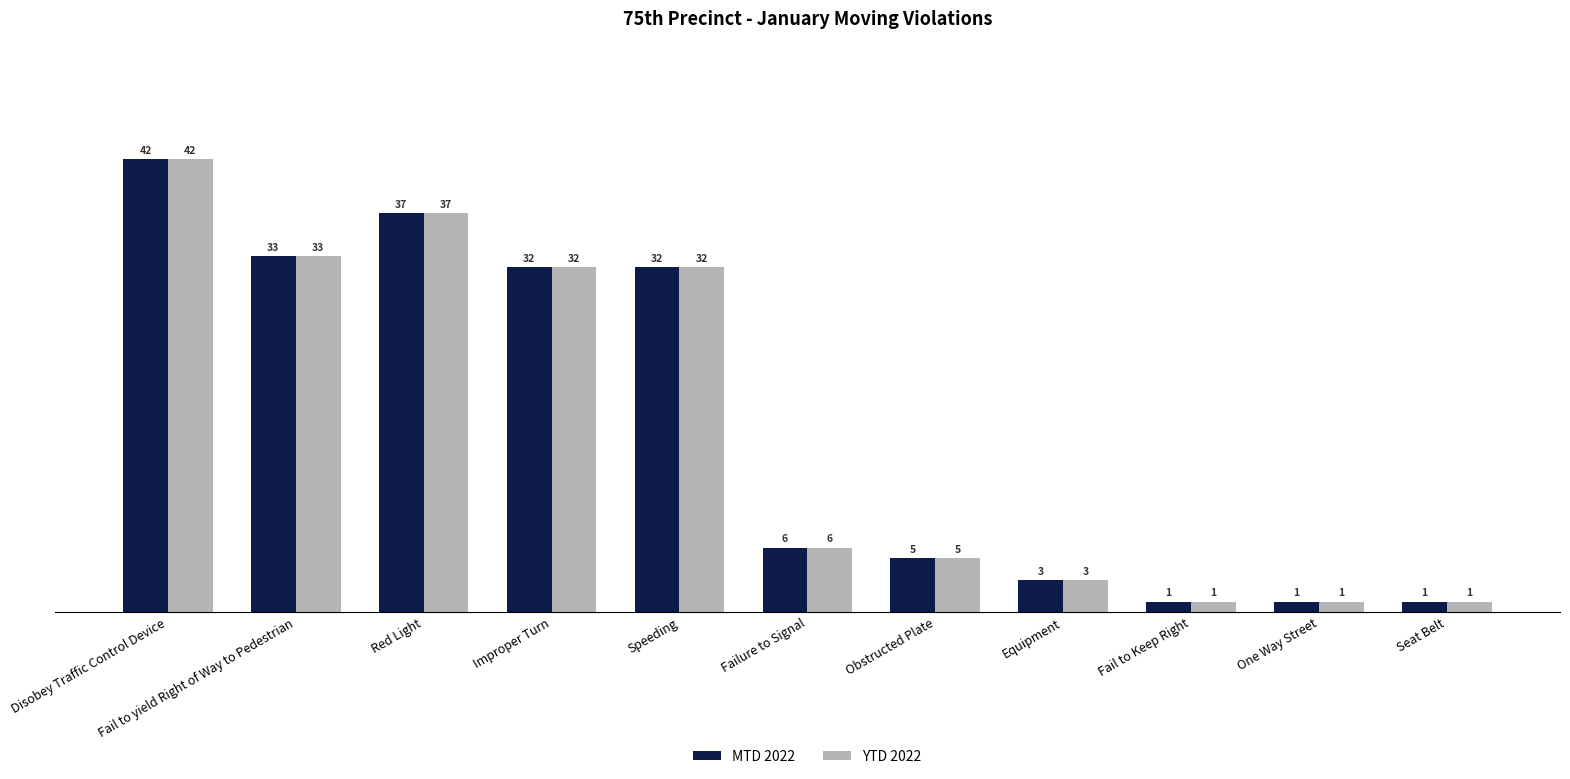

What is the sum of the MTD 2022 values at Fail to yield Right of Way to Pedestrian and Speeding?

65